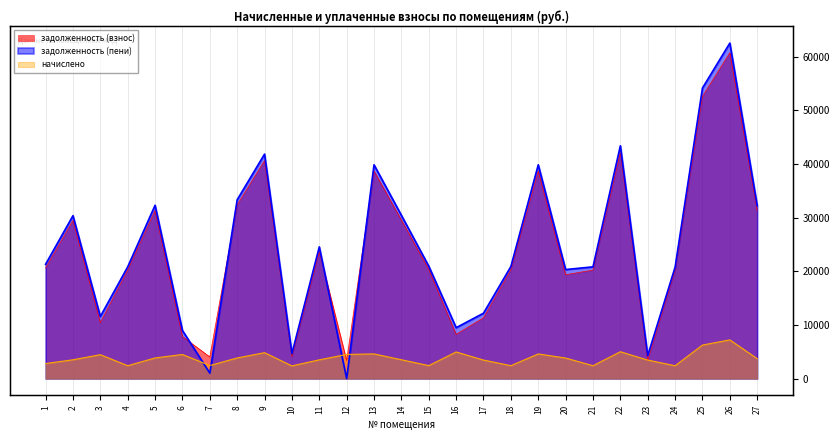

Rank the categories by задолженность (пени) value from highest to lowest.

26, 25, 22, 9, 13, 19, 8, 5, 27, 14, 2, 11, 1, 15, 18, 4, 21, 24, 20, 17, 3, 16, 6, 10, 23, 7, 12